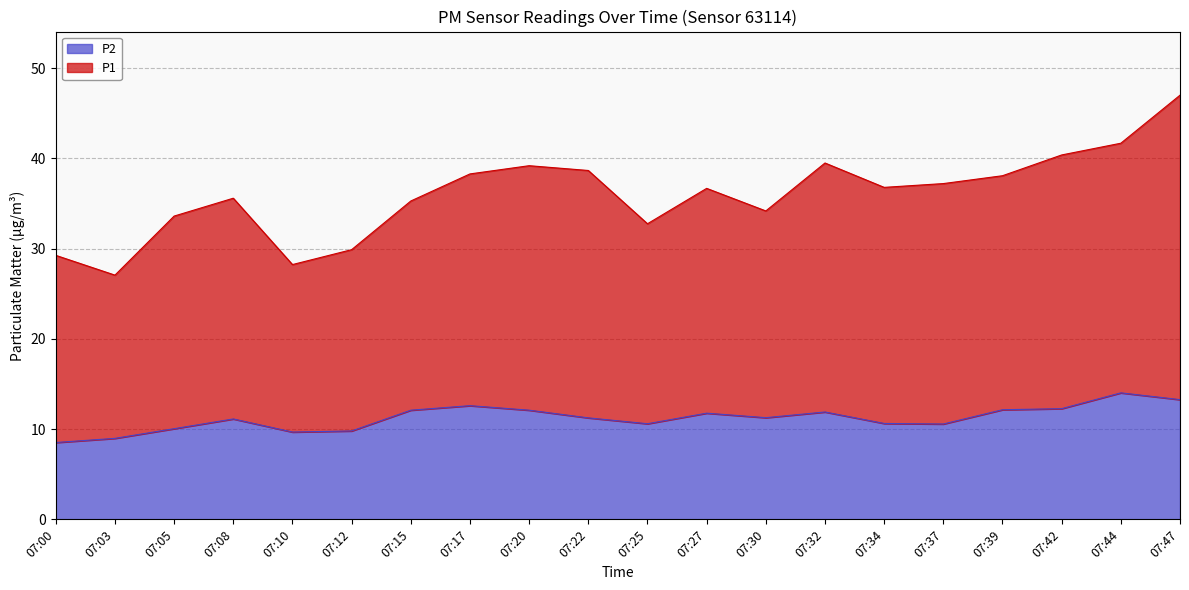

The P1 series shows 18.8 at 07:03. True or false?

False